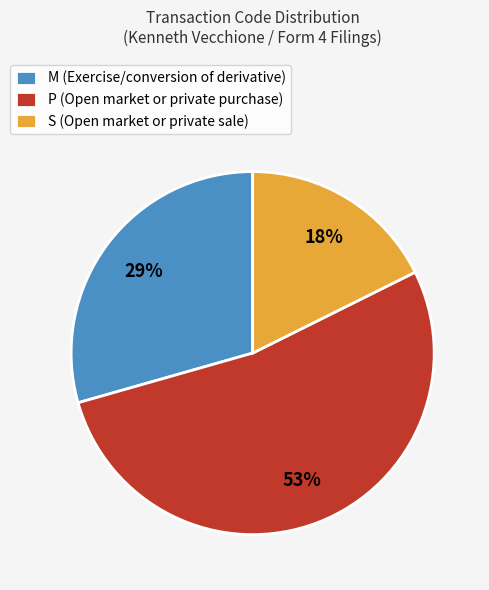

What percentage is the M (Exercise/conversion of derivative) slice, to the nearest percent?

29%